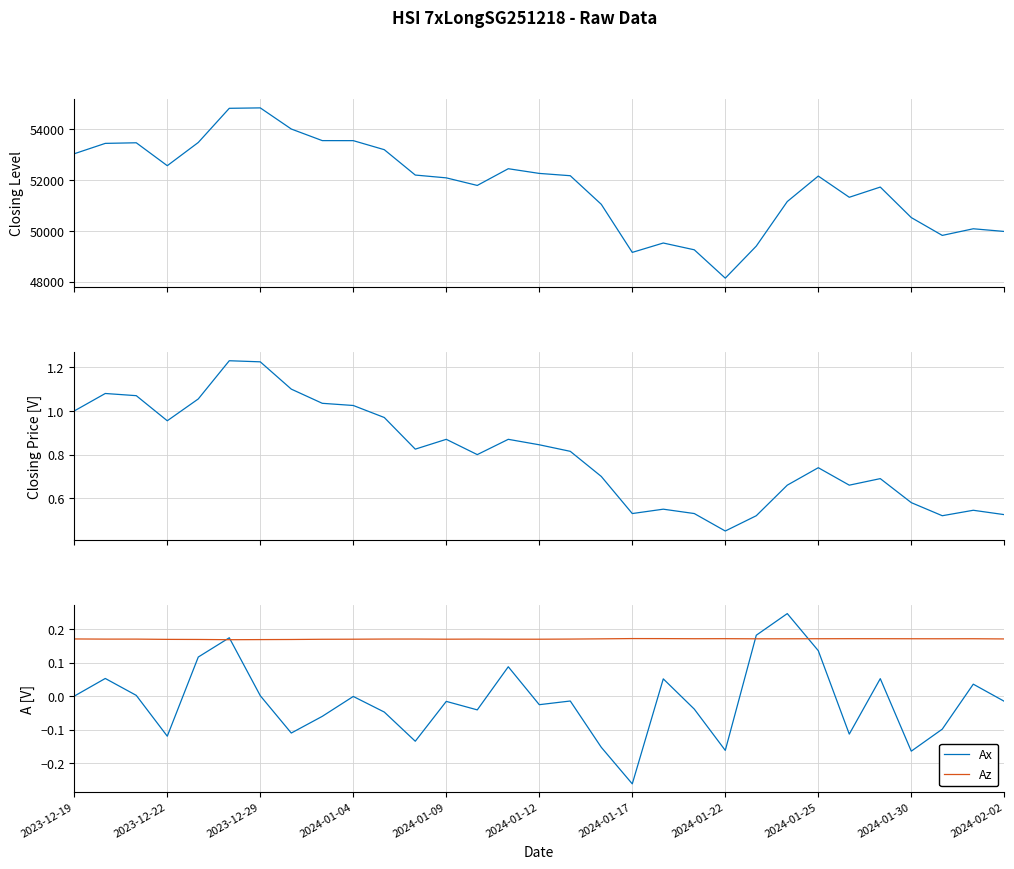

True or false: Closing price and Ax cross at least once.

False